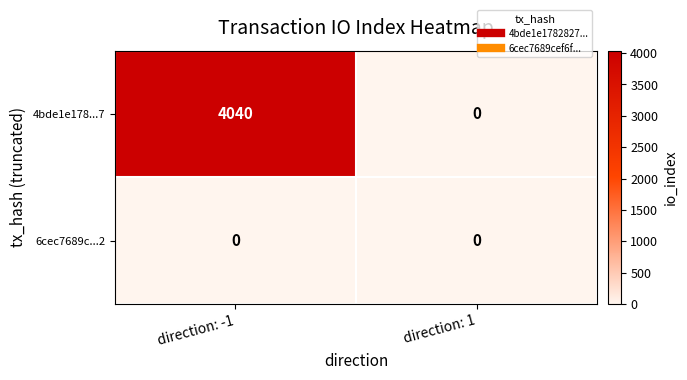

What is the maximum value for 4bde1e178...7?

4040